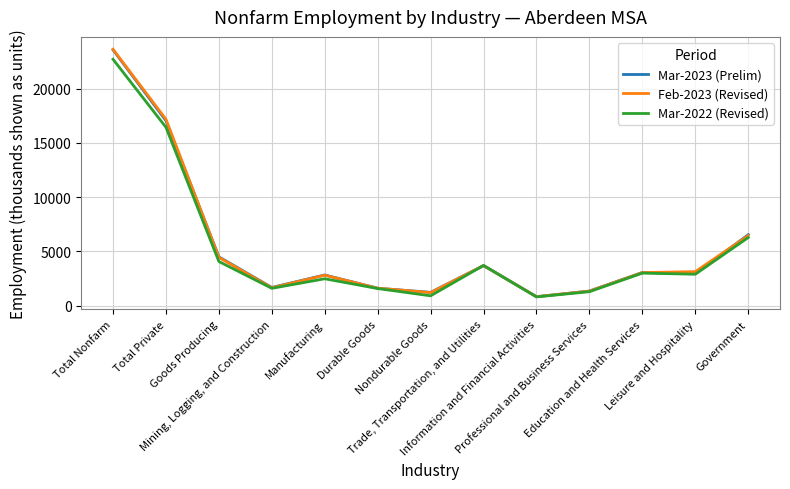

True or false: Mar-2023 (Prelim) has a value of 2168 at Nondurable Goods.

False